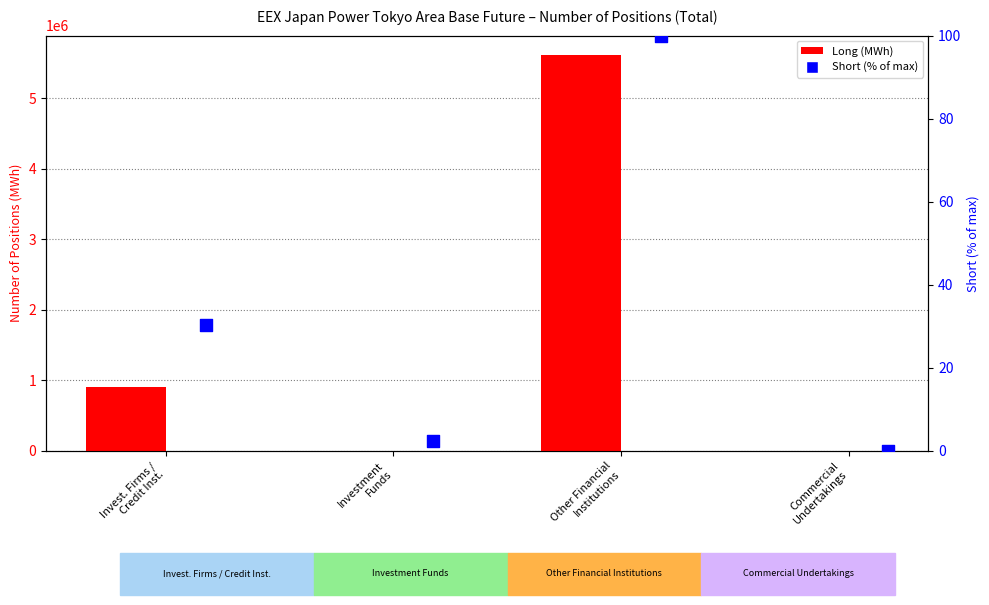

Which series contains the lowest Y value?

Long